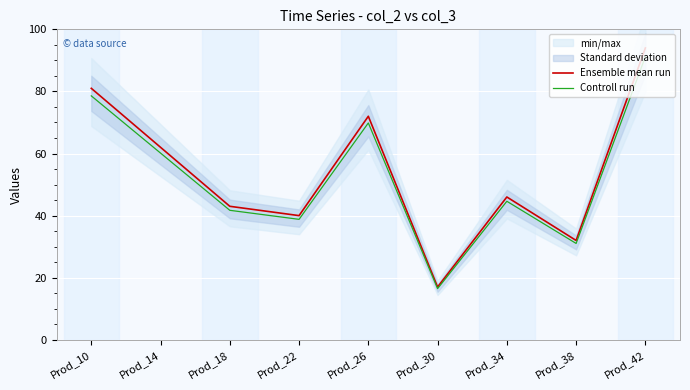

What is the sum of all Controll run values?

472.4